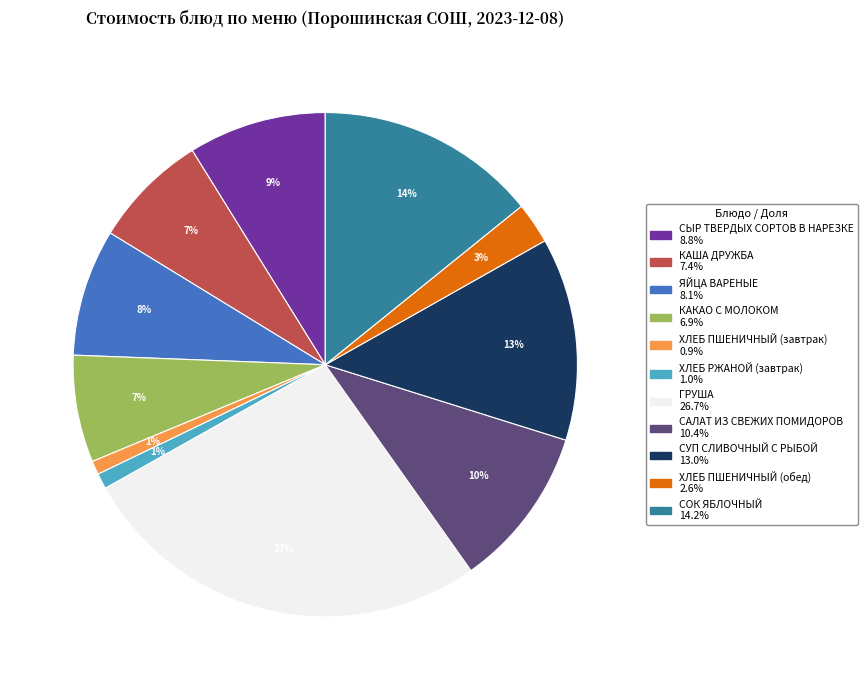

To the nearest percent, what percentage of the pie is ХЛЕБ РЖАНОЙ (завтрак)?

1%